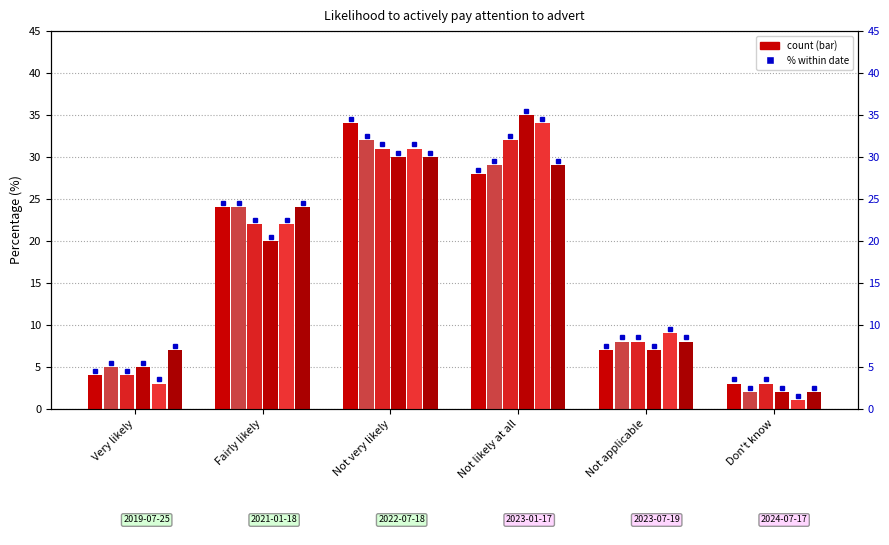

List the series in order of their peak value, lowest first.

2024-07-17, 2021-01-18, 2022-07-18, 2019-07-25, 2023-07-19, 2023-01-17